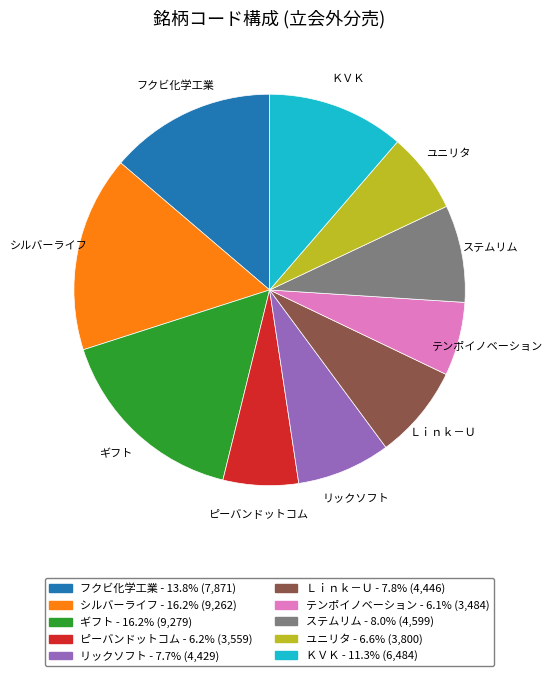

How many slices are in this pie chart?

10